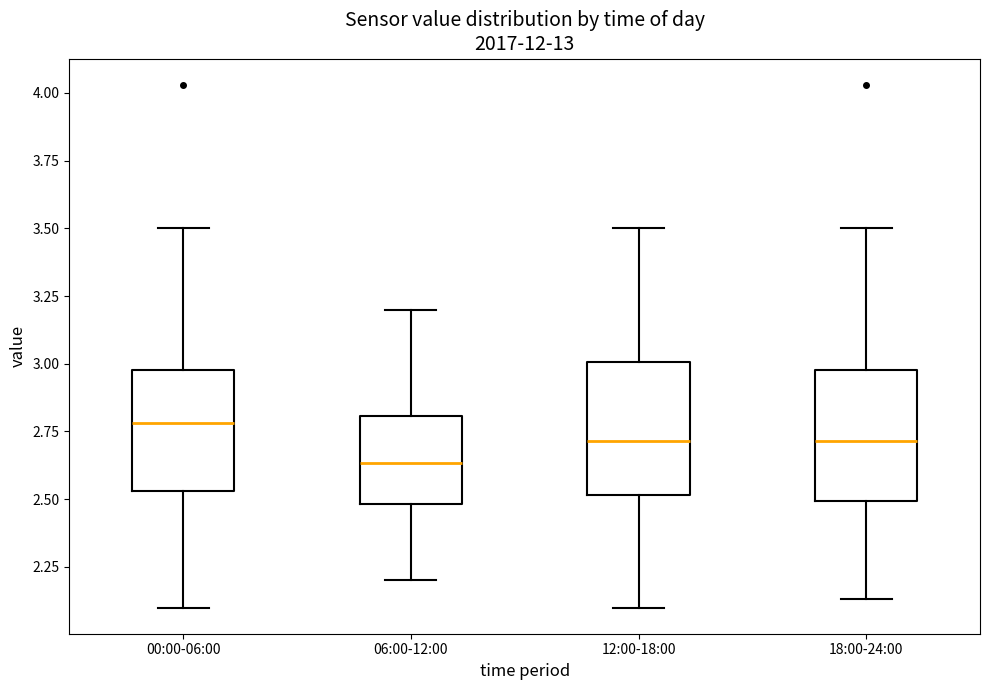

Where does the lower whisker of the box for 06:00-12:00 end on the y-axis? The values are not printed on the chart, so give them approximately, as read against the axis.

2.20